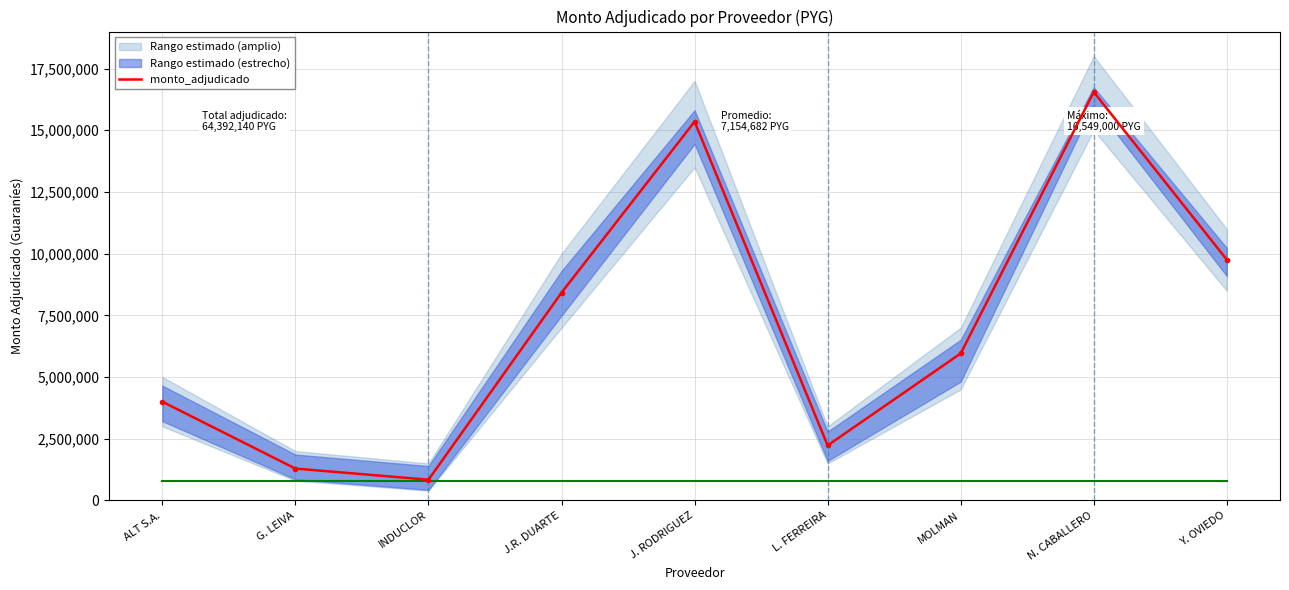

Where is the first local maximum?

J. RODRIGUEZ